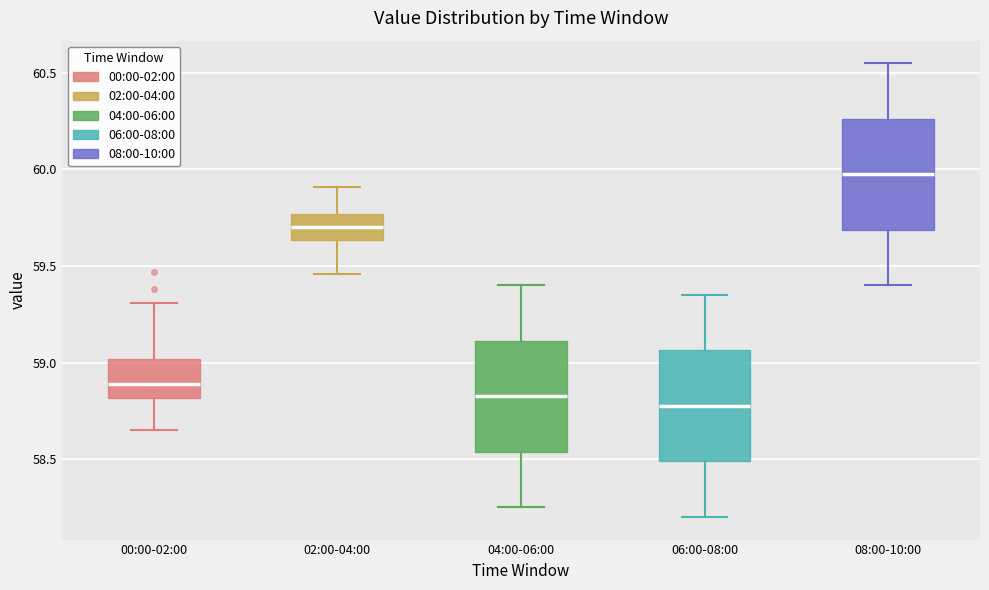

Which box has the highest median line?

08:00-10:00